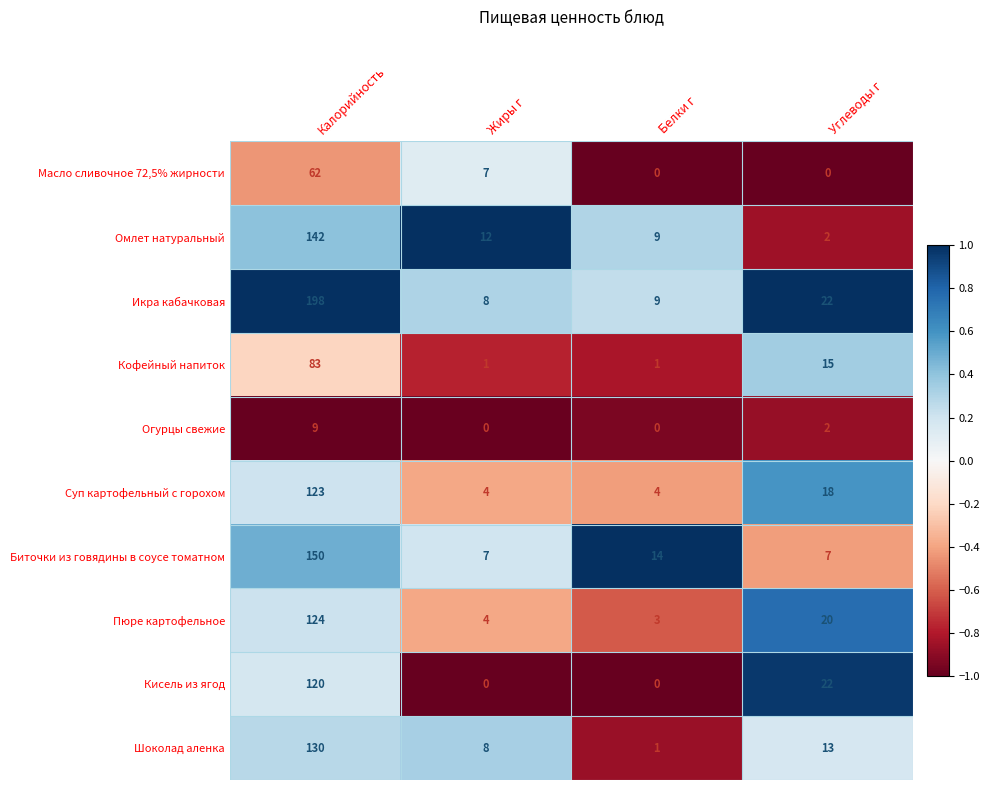

What is the greatest value displayed?

198